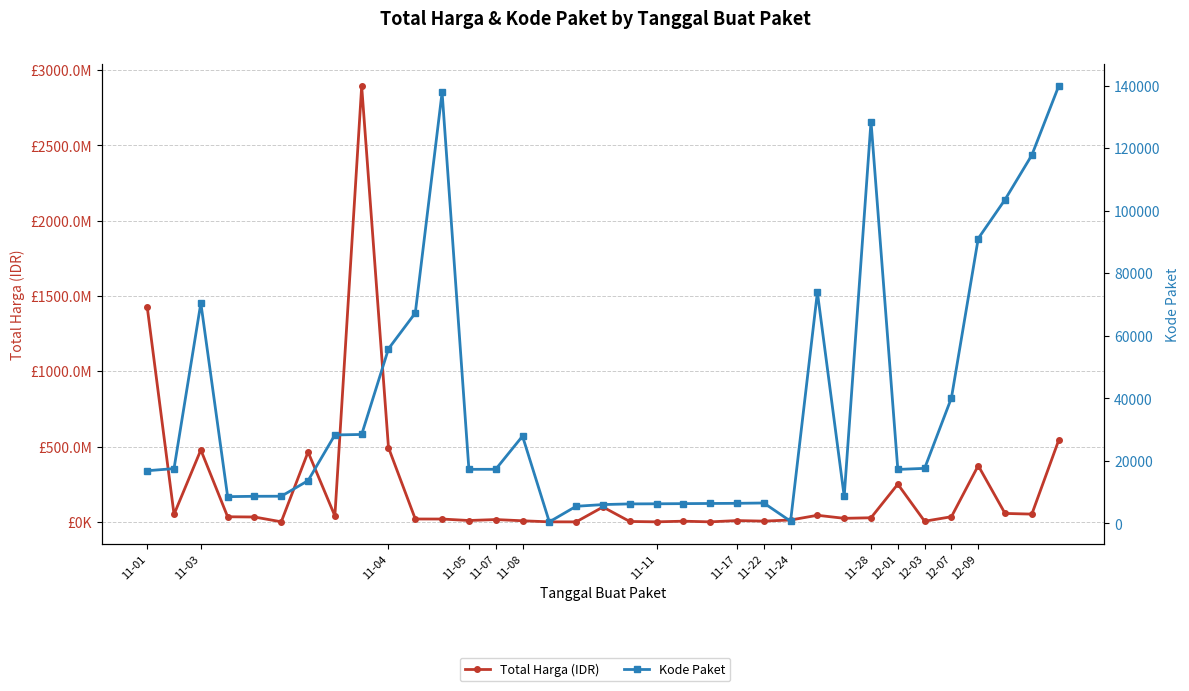

What is the average value of the Kode Paket series?

37519